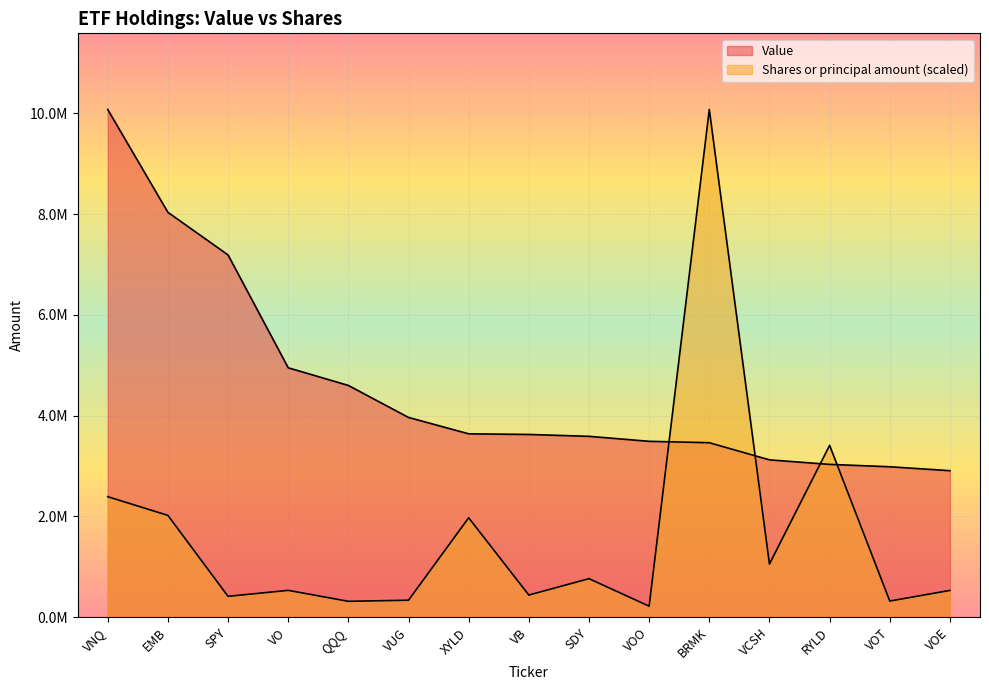

Where is the first local minimum for Shares or principal amount?

SPY